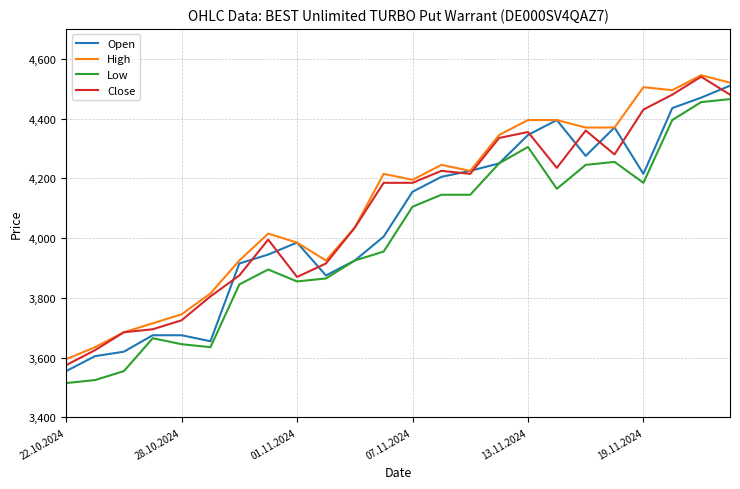

What is the highest value of the Low series?

4465